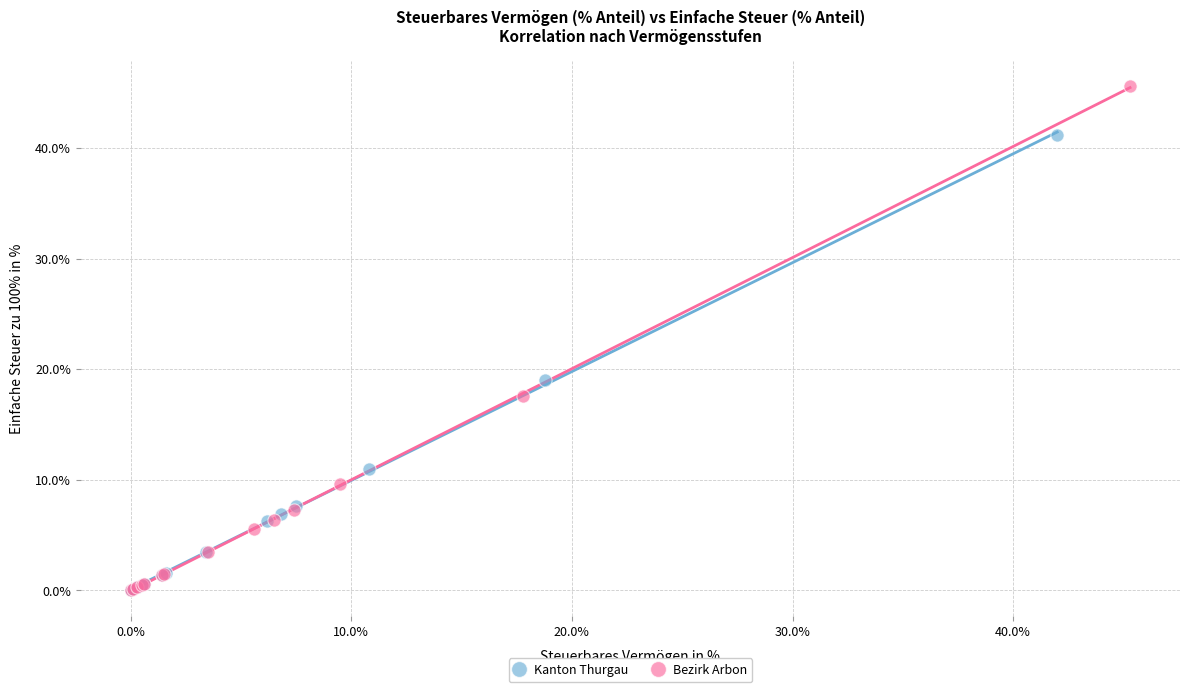

Which series contains the highest Y value?

Bezirk Arbon